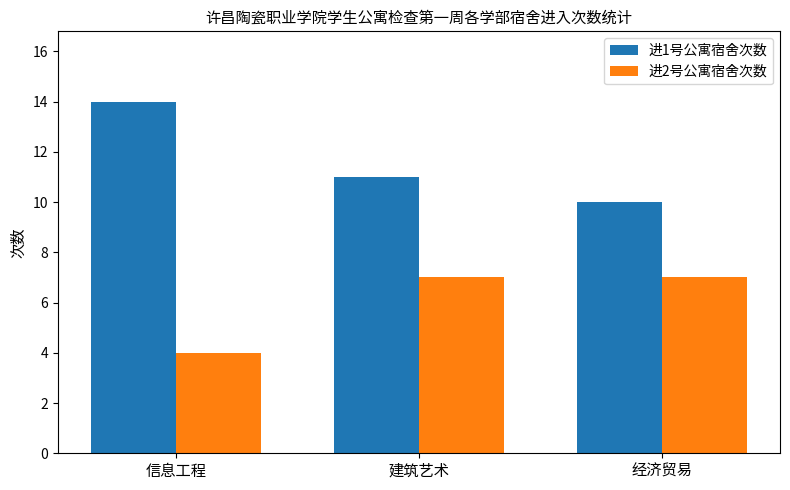

How many values in the 进1号公寓宿舍次数 series are below 11?

1